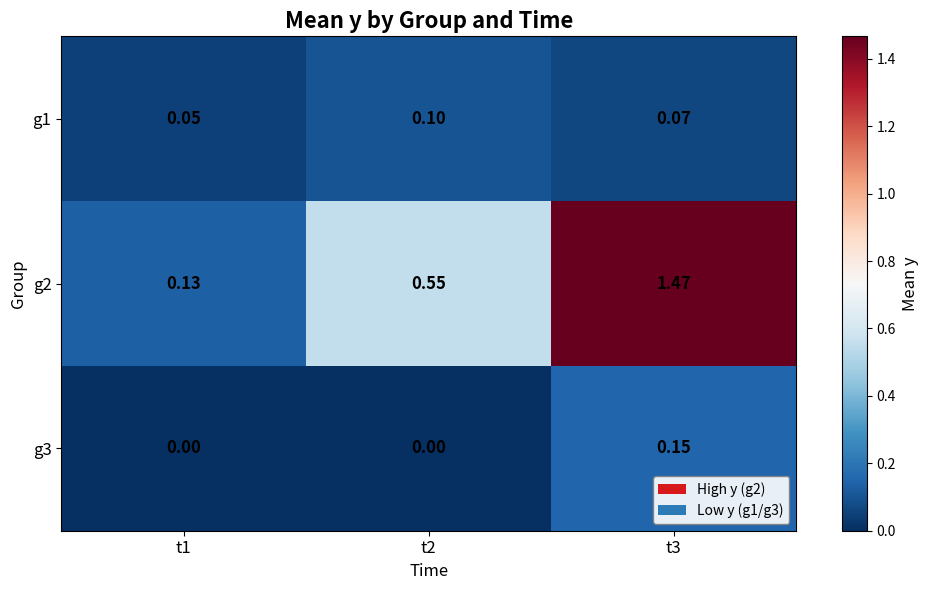

Is the value of g3 at t1 greater than the value of g1 at t1?

No